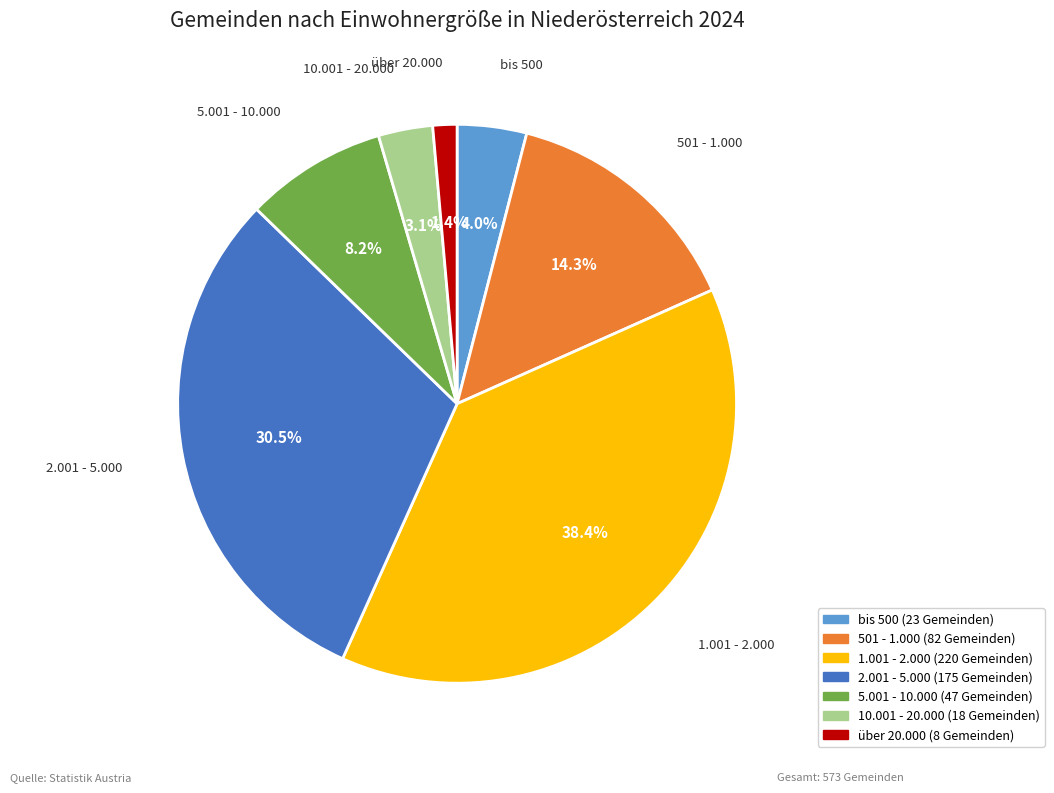

Does any single category account for the majority?

No